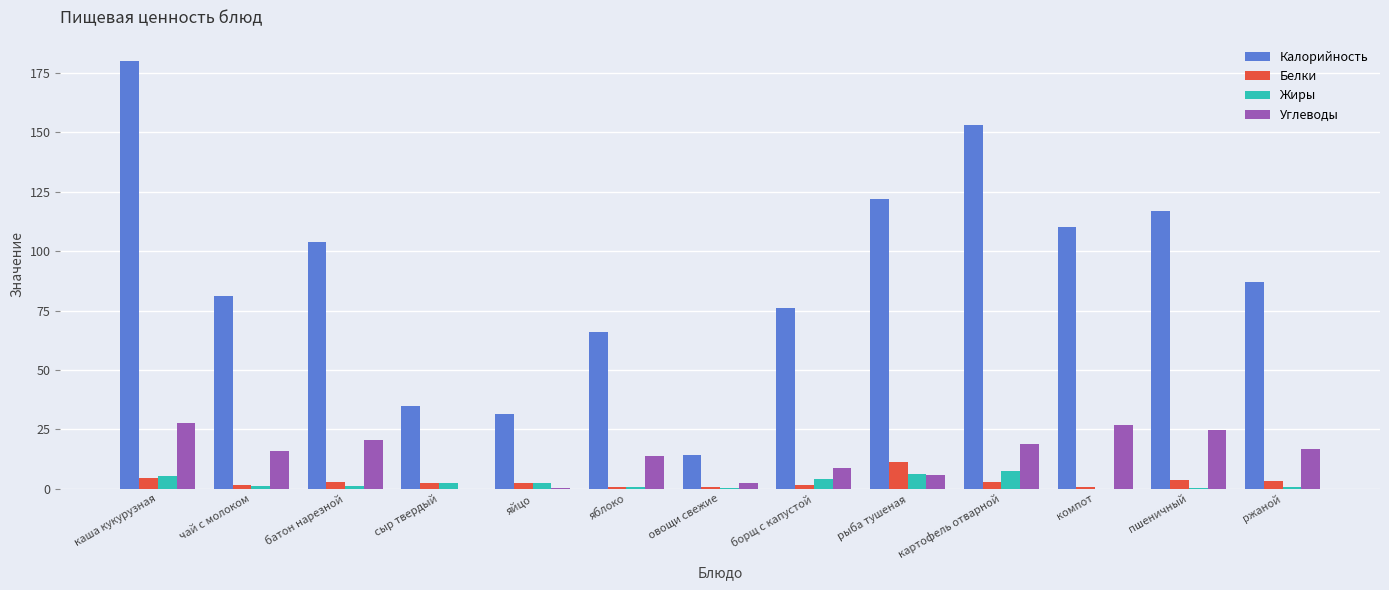

How many groups of bars are there?

13